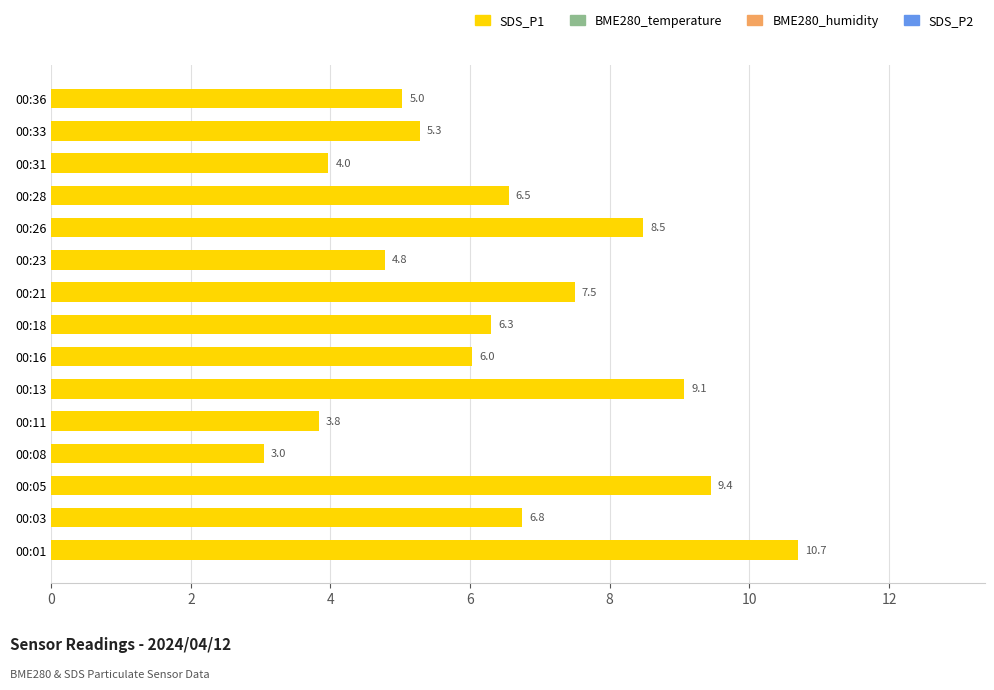

At which category does the chart reach its minimum across all series?

00:08